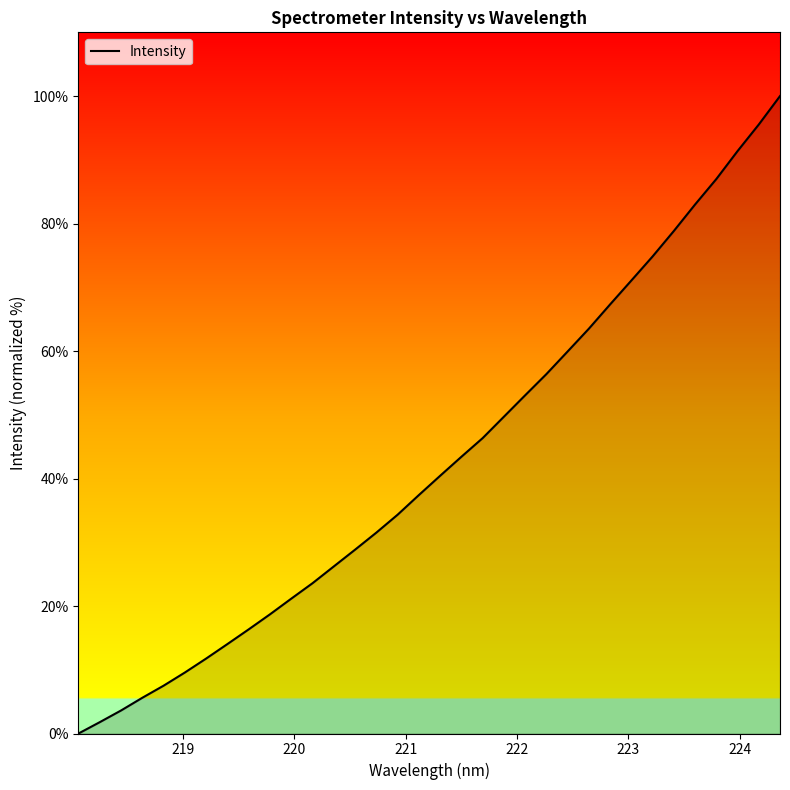

Does the chart display data point markers on the line(s)?

No